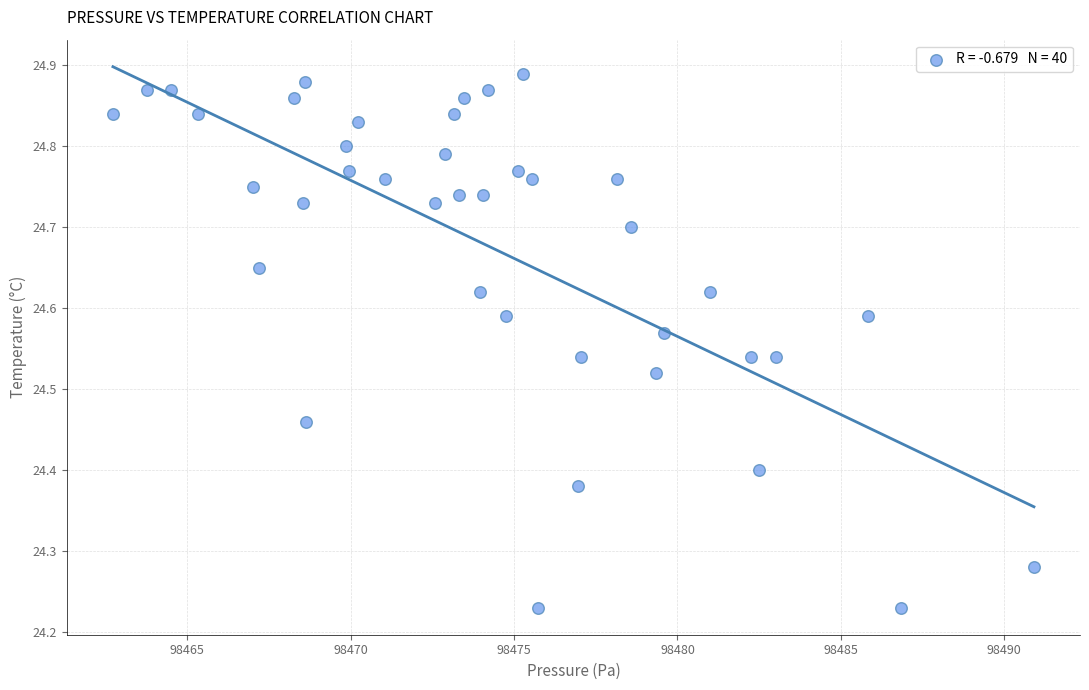

What is the range of X values (max minus min)?

28.2